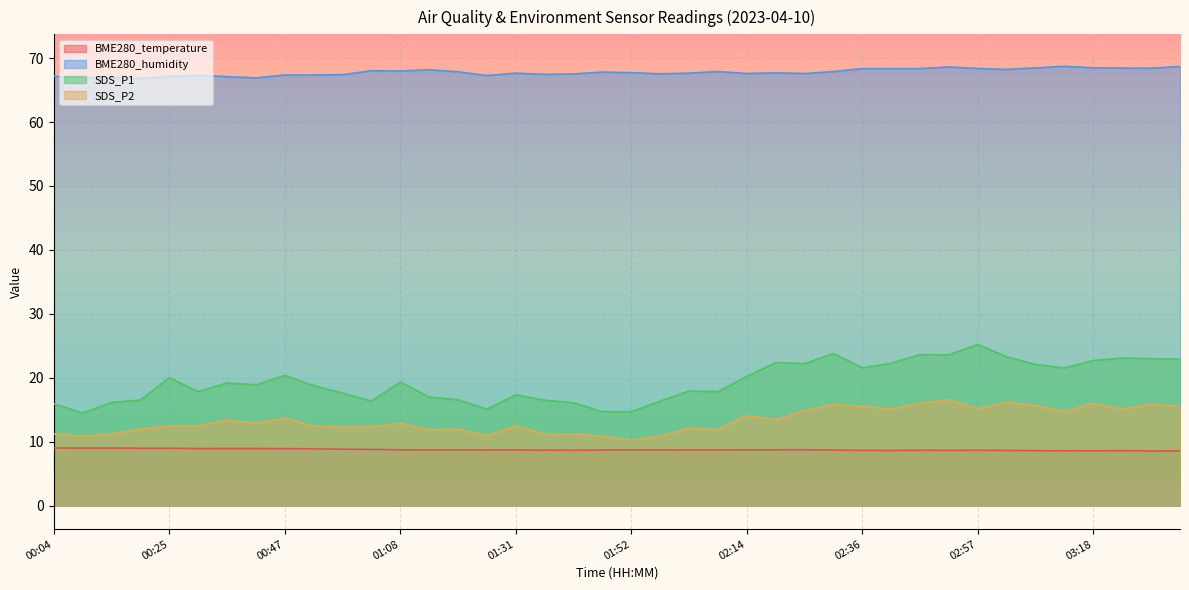

Rank the categories by BME280_temperature value from lowest to highest.

03:34, 03:29, 03:13, 03:18, 03:08, 03:24, 02:41, 03:02, 02:36, 02:52, 01:41, 02:46, 02:57, 01:36, 02:30, 01:25, 01:31, 01:47, 02:03, 02:09, 01:14, 01:58, 01:20, 01:52, 01:08, 02:14, 02:19, 02:25, 01:03, 00:57, 00:52, 00:47, 00:31, 00:36, 00:41, 00:25, 00:20, 00:09, 00:15, 00:04